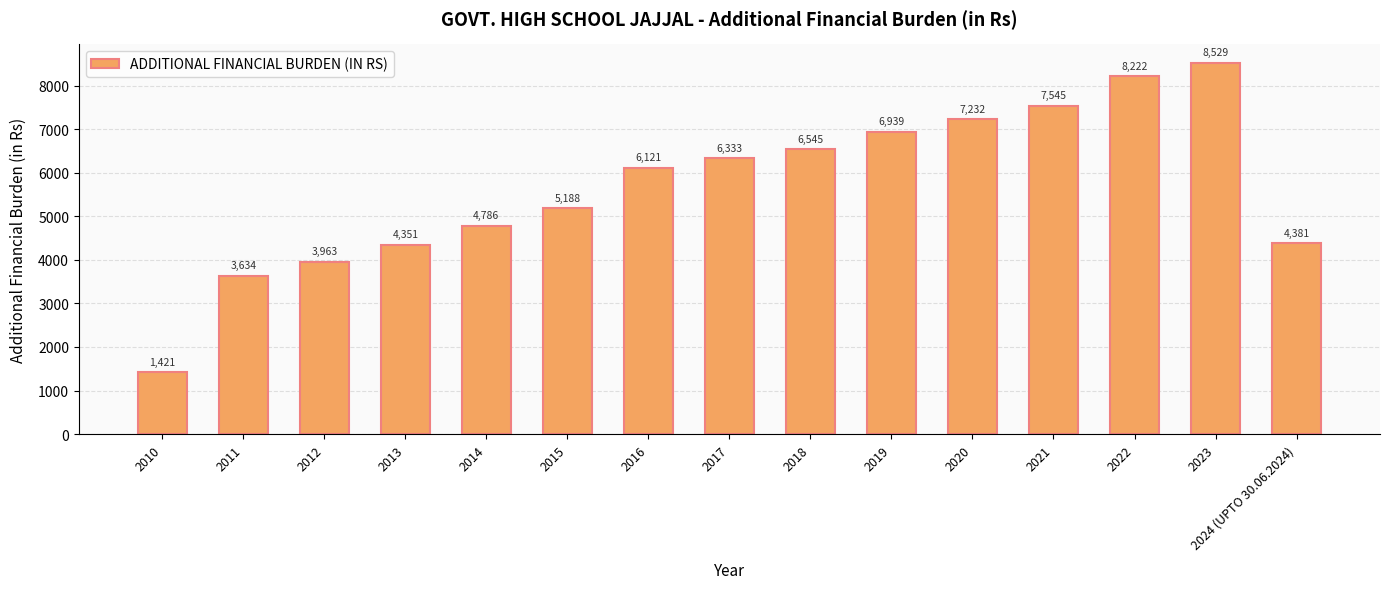

What is the change in value from 2017 to 2019?

+606.1